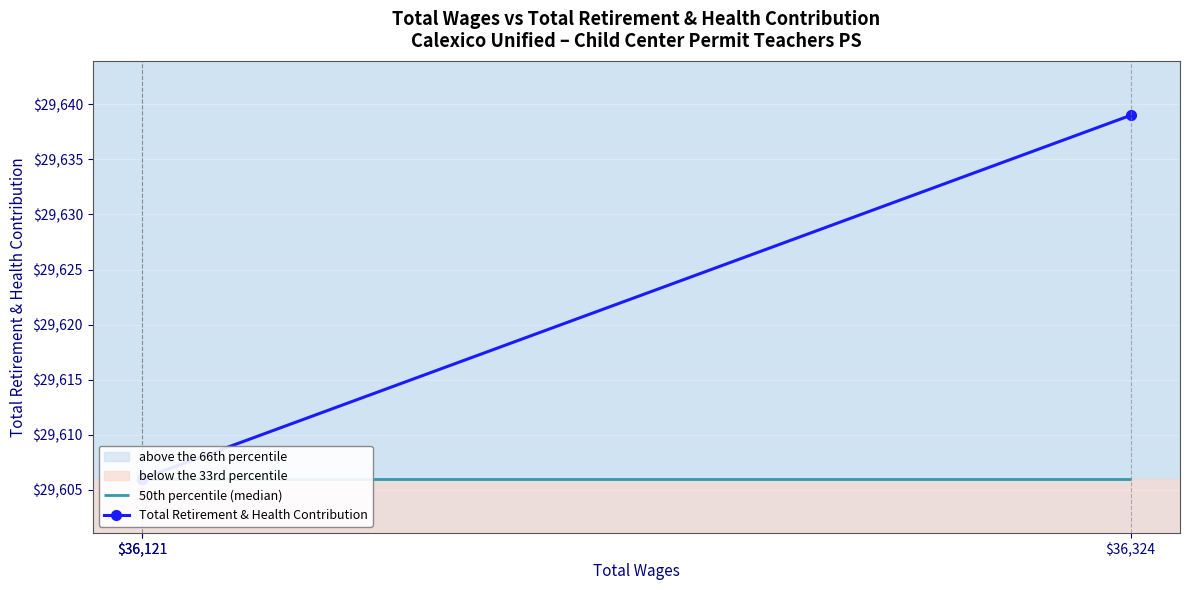

Count the values in the range 29606 to 29639.

3